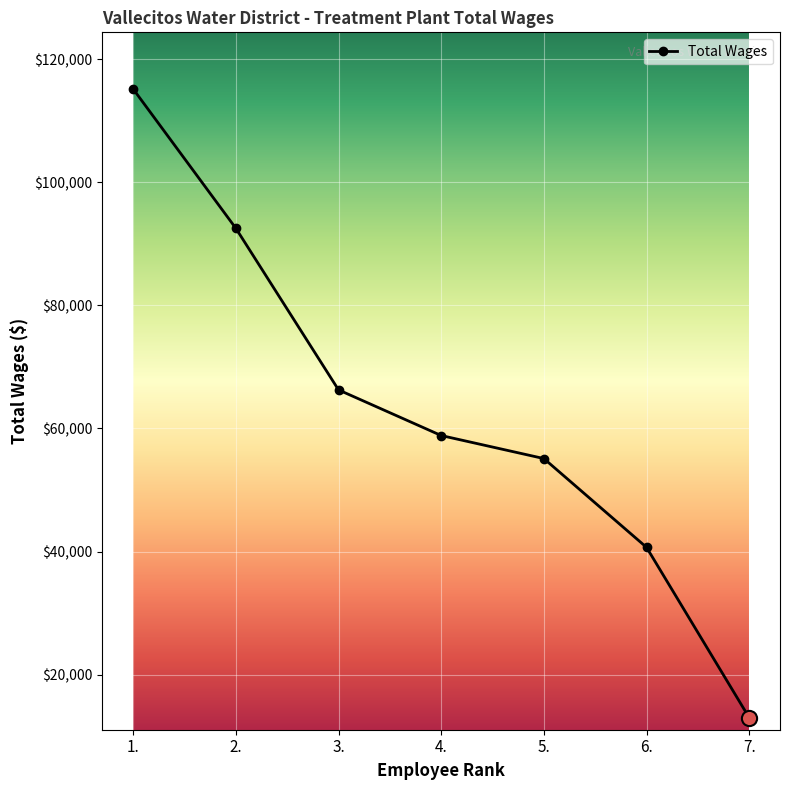

What is the ratio of the value at 3. to the value at 1.?

0.6